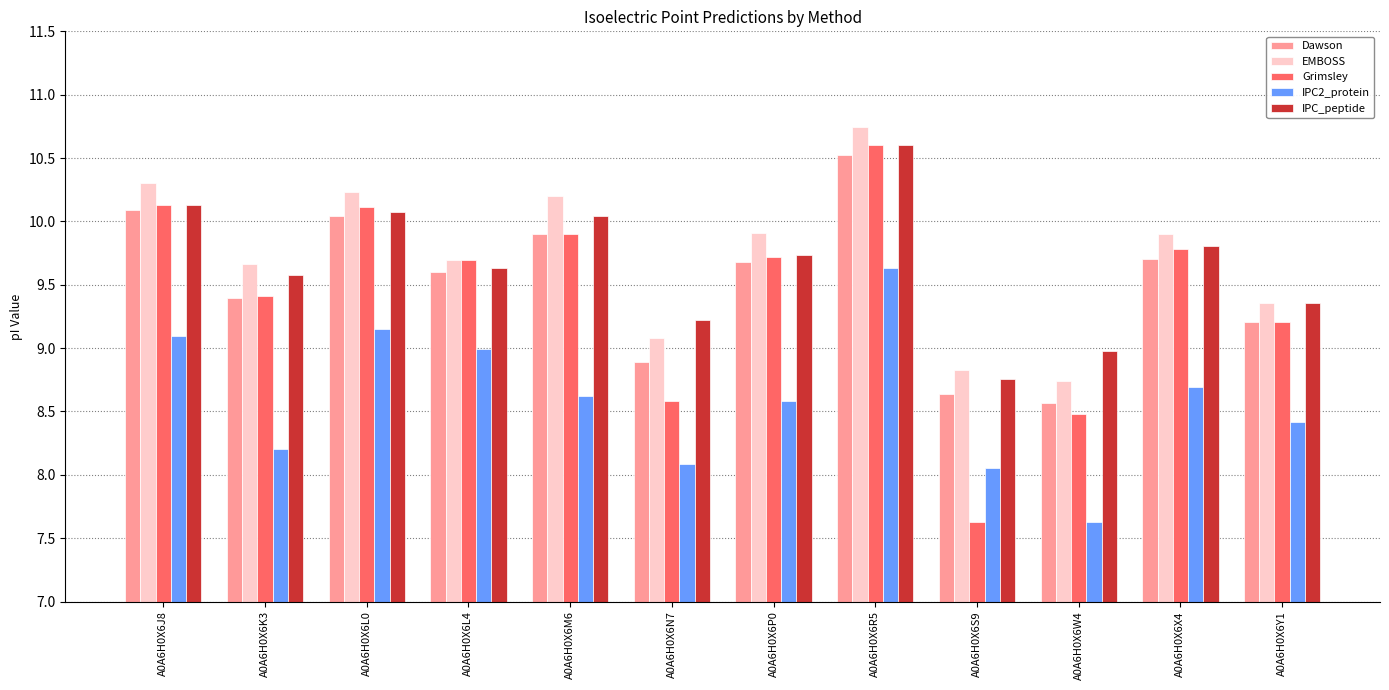

What is the approximate value of EMBOSS at A0A6H0X6R5?

10.7